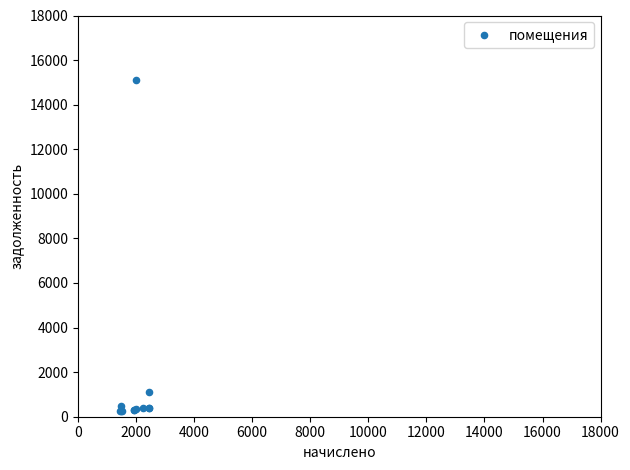

What Y value in the scatter plot is closest to 7674?

1087.8